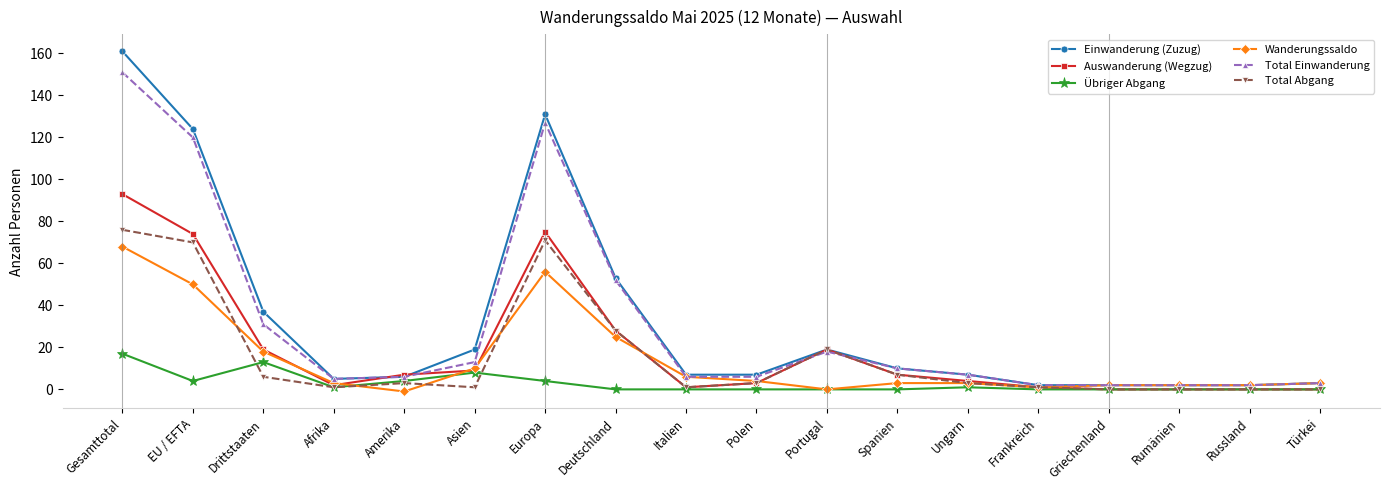

Between which two adjacent categories do Auswanderung (Wegzug) and Total Einwanderung first intersect?

Afrika and Amerika